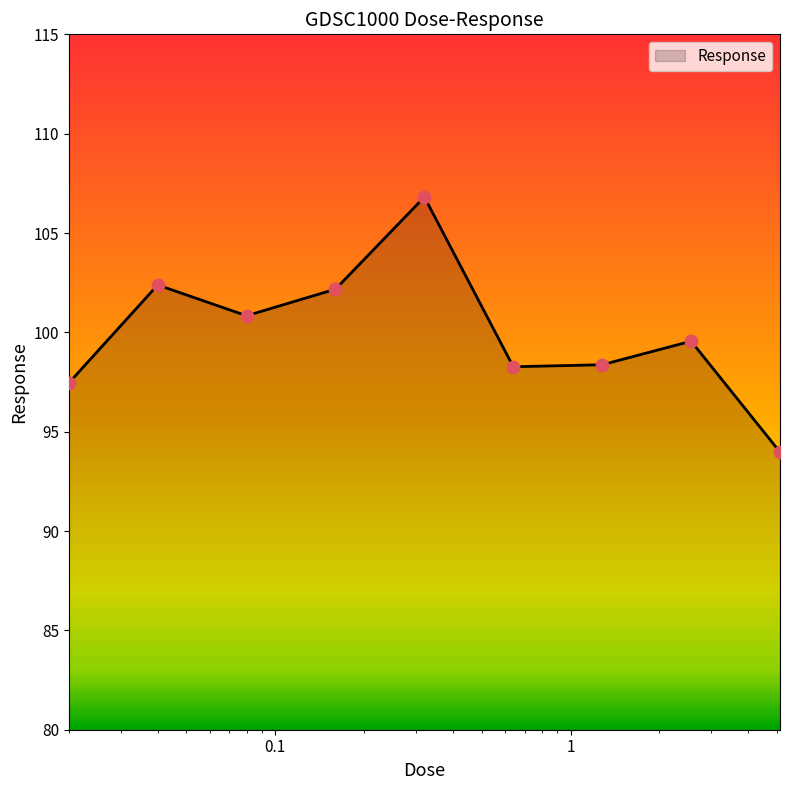

What is the smallest value displayed?

94.0